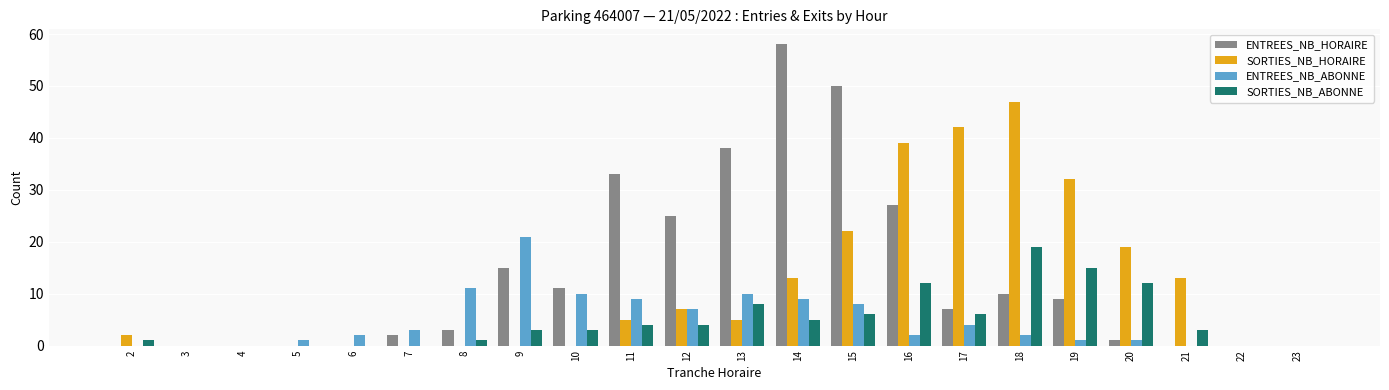

Is it true that SORTIES_NB_ABONNE equals 11 at 18?

False